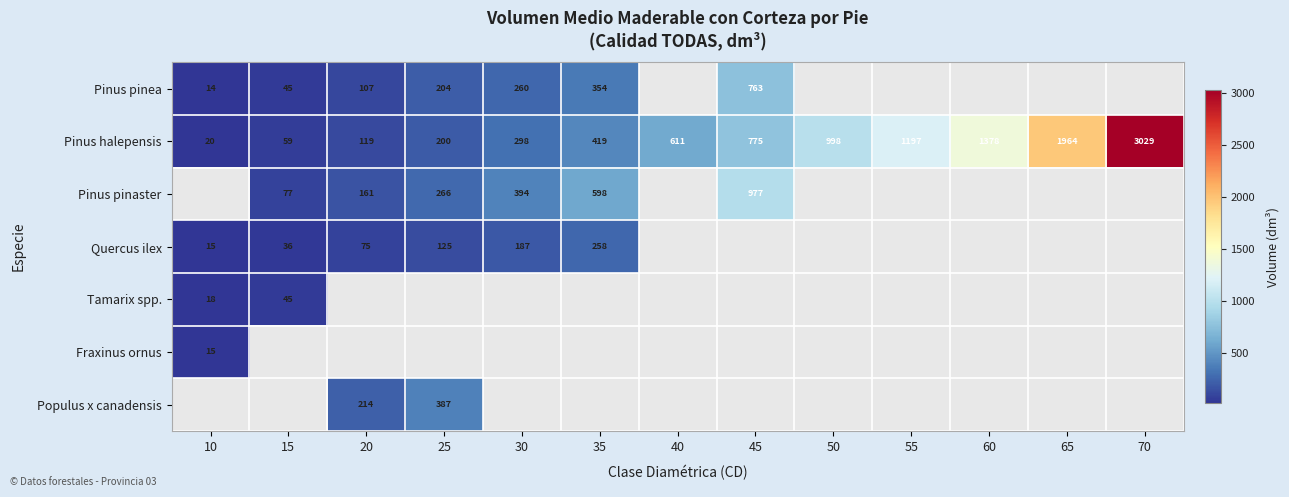

Is the value of Pinus pinea at 15 greater than the value of Pinus pinaster at 45?

No